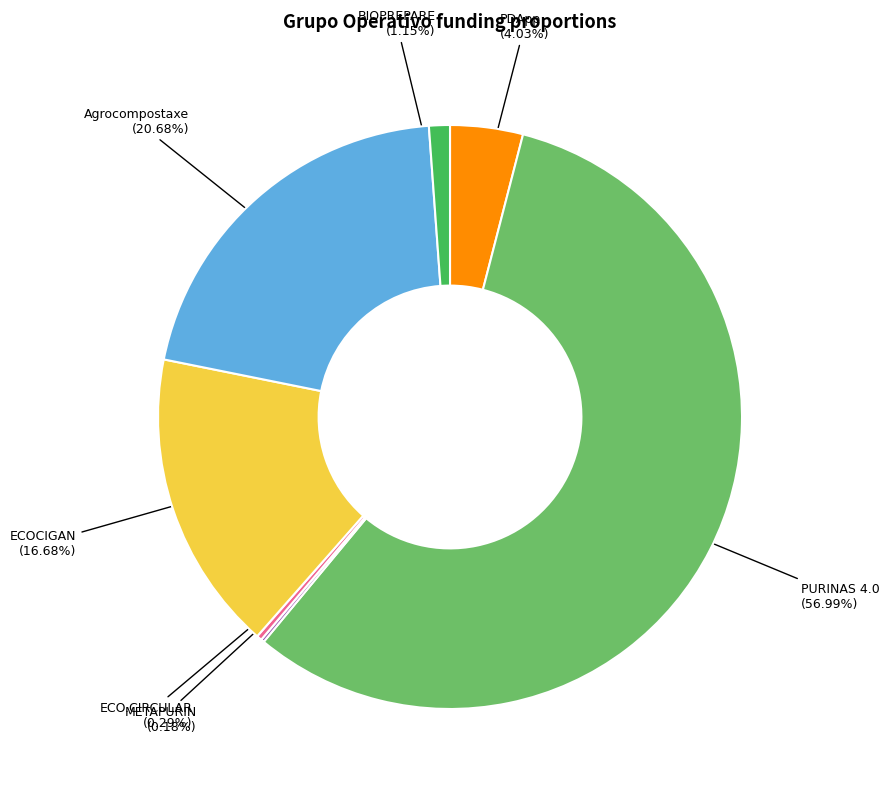

Between PDApp and BIOPREPARE, which is larger?

PDApp